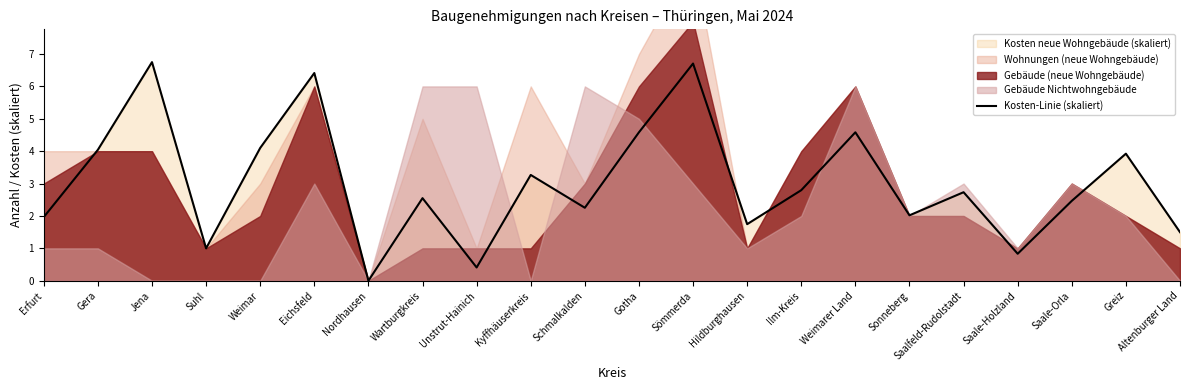

How many data points are less than 2?

7